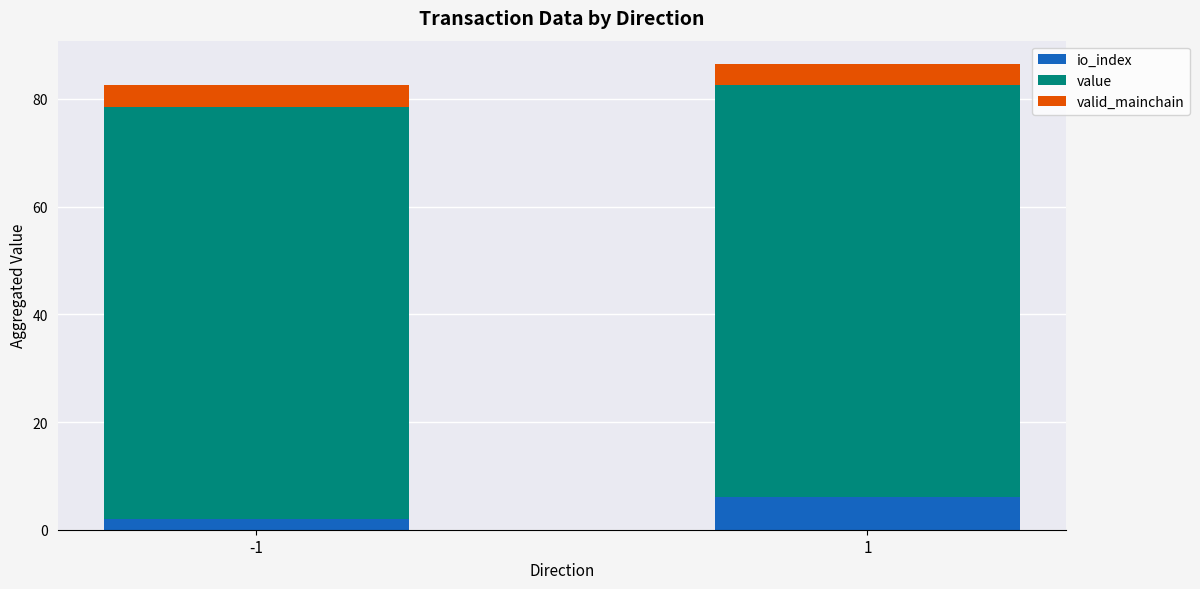

What is the total value across all series at -1?

82.5